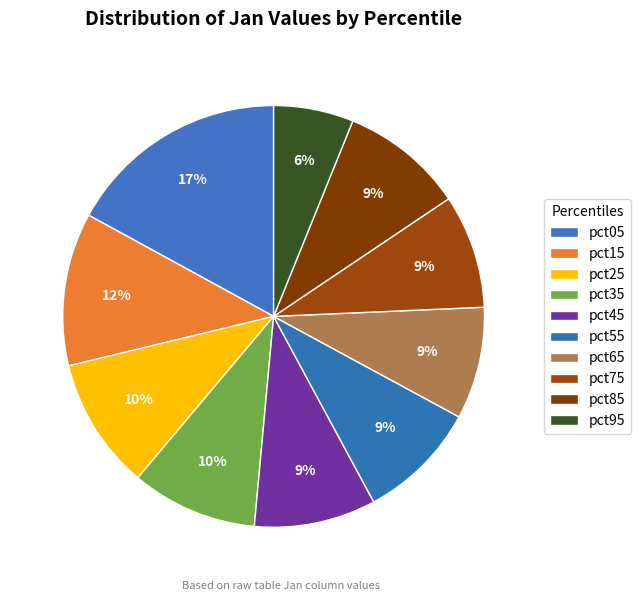

Does any single category account for the majority?

No